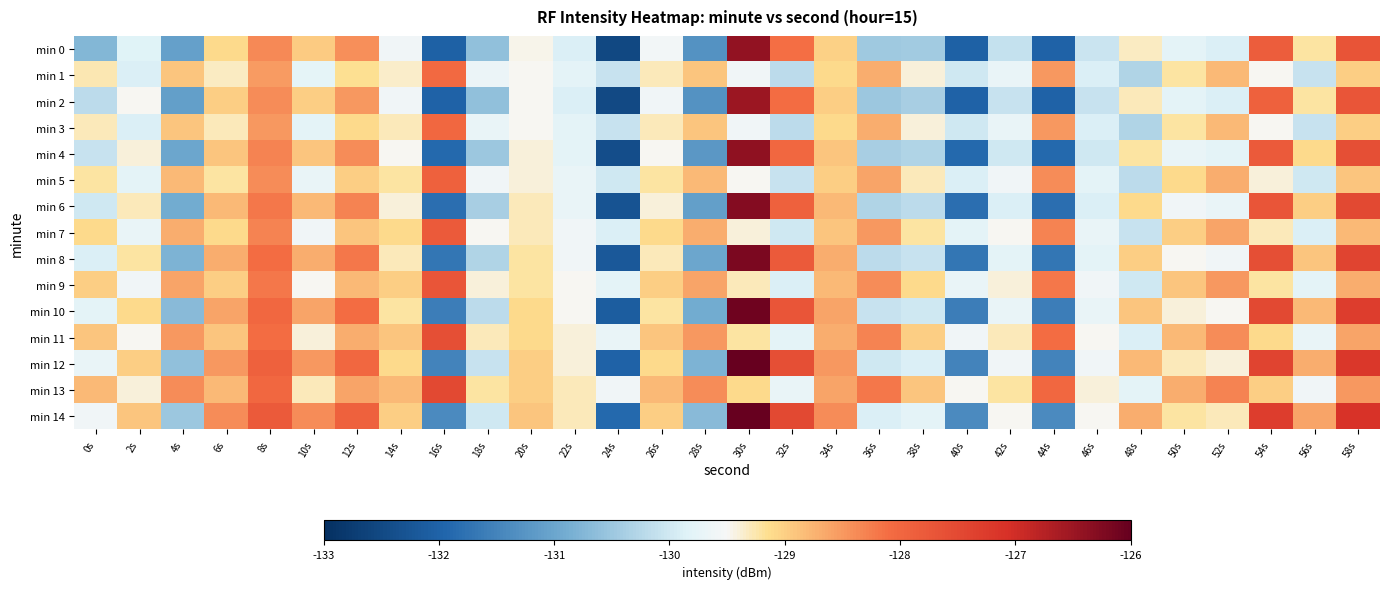

How many distinct data groups are displayed?

15